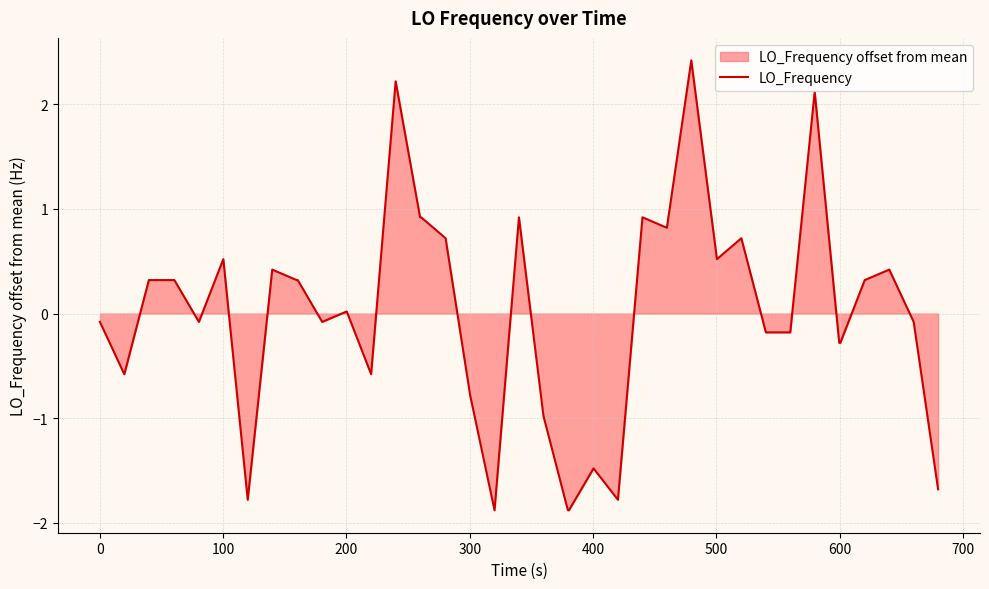

Does the chart display data point markers on the line(s)?

No